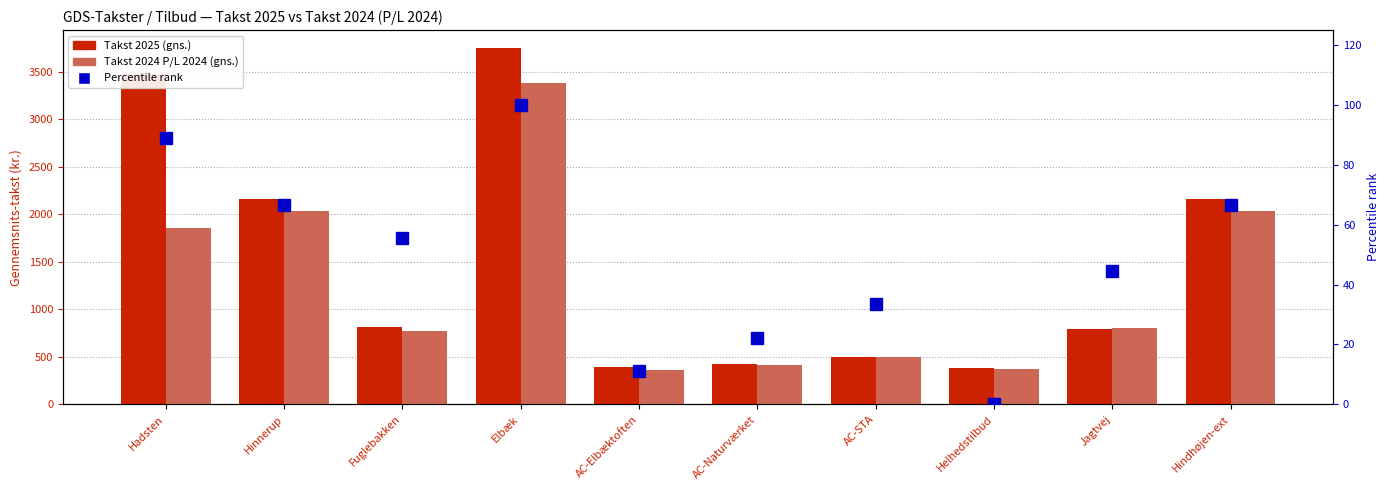

At which category is the sum across all series the highest?

Elbæk